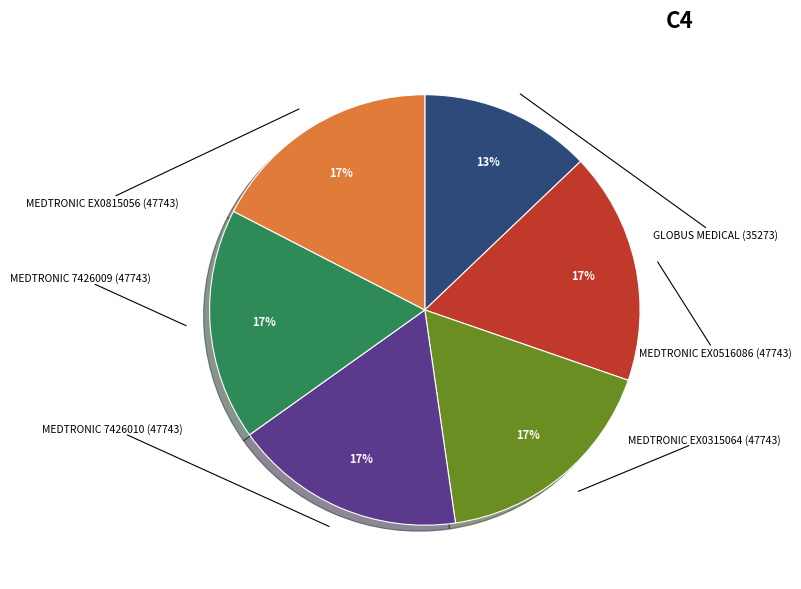

Is there a majority slice in this chart?

No